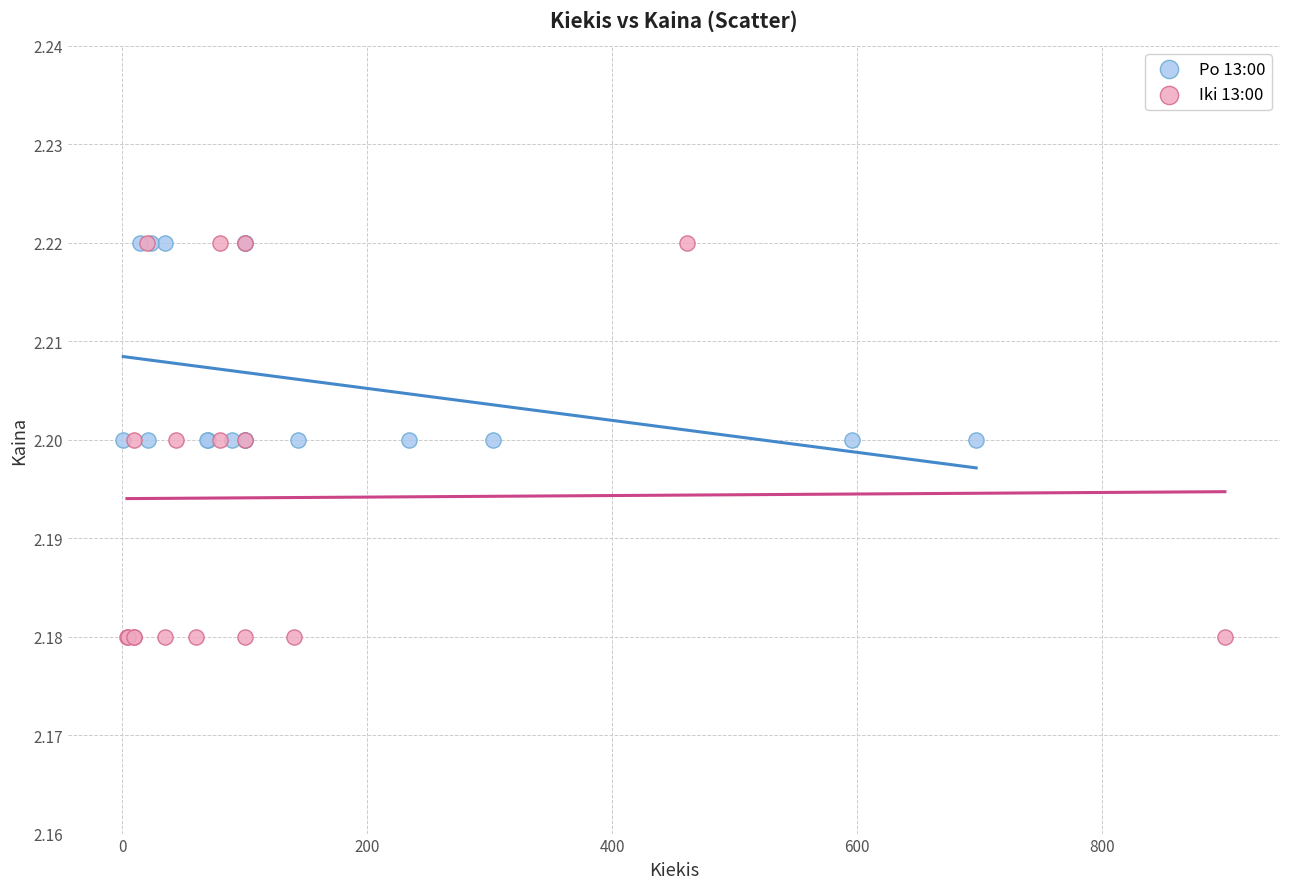

Which series reaches the minimum Y coordinate?

Iki 13:00